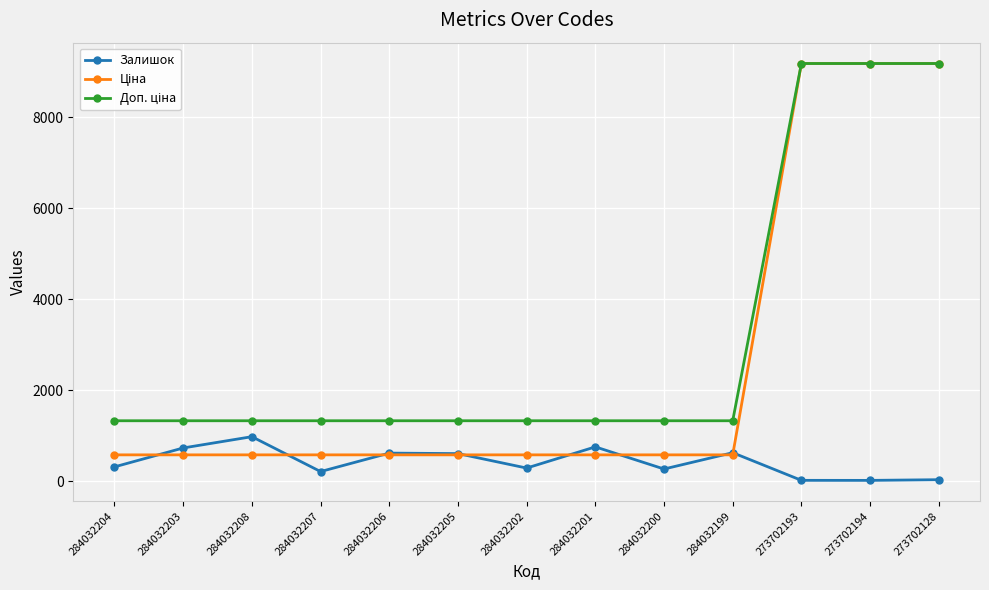

What is the total value across all series at 284032207?

2123.6